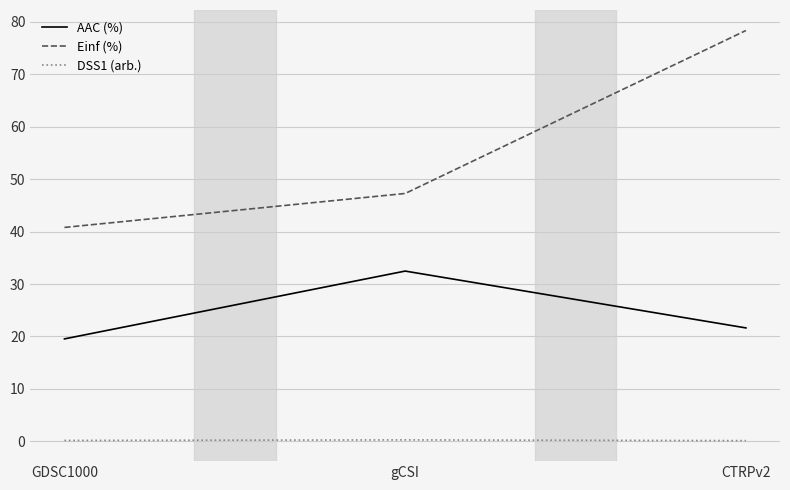

Which series has the largest range (max minus min)?

Einf (%)